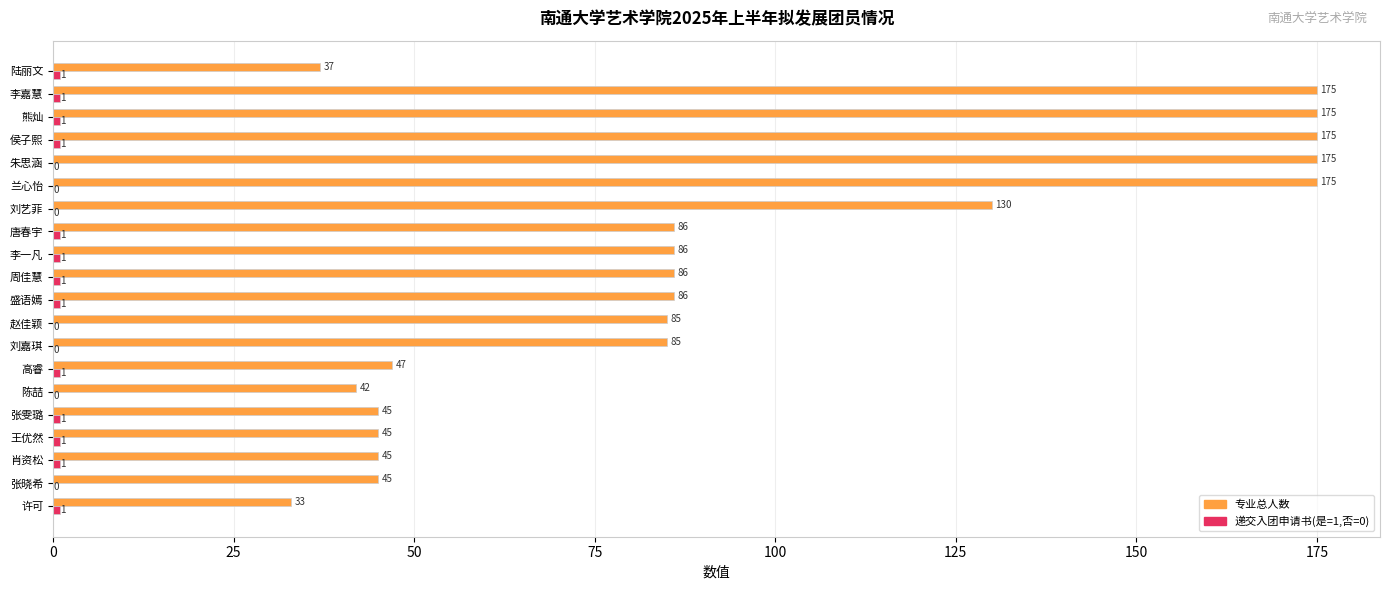

What is the sum of the 专业总人数 values at 周佳慧 and 赵佳颖?

171